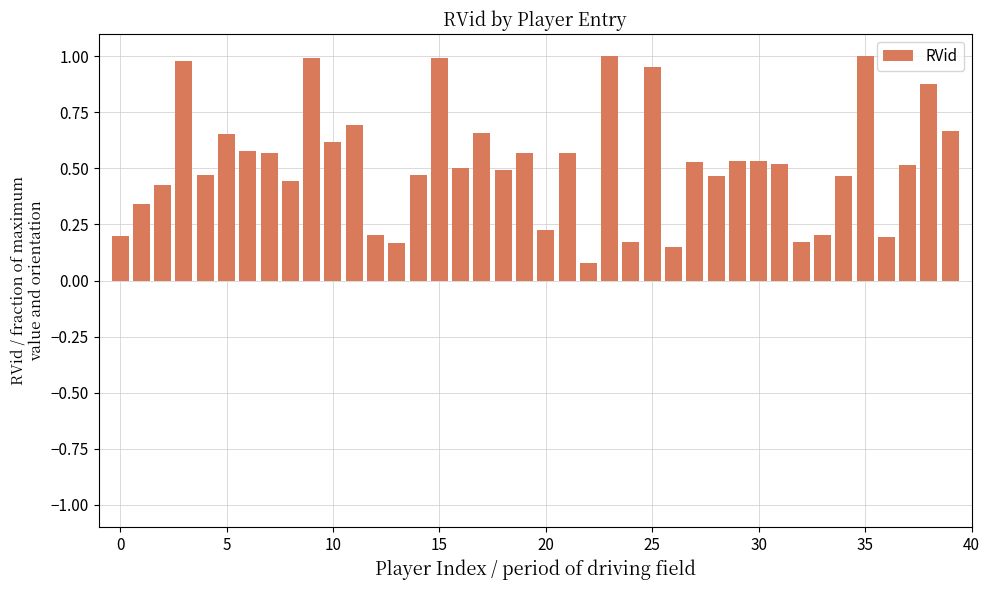

What is the difference between the second highest and minimum values?

0.9